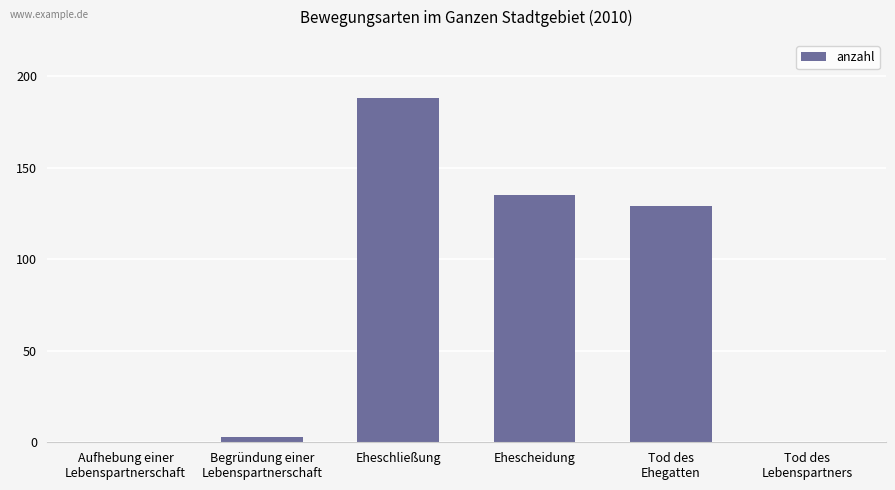

The value at Ehescheidung is 135. True or false?

True